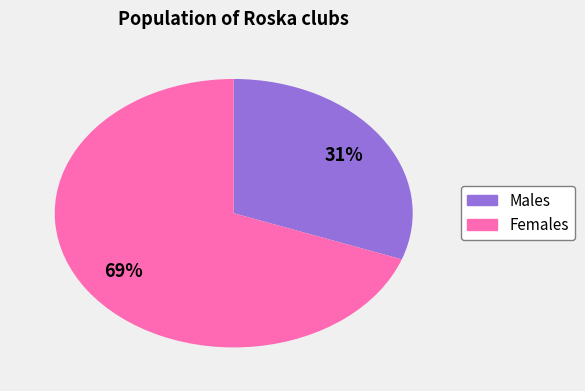

Does any single category account for the majority?

Yes